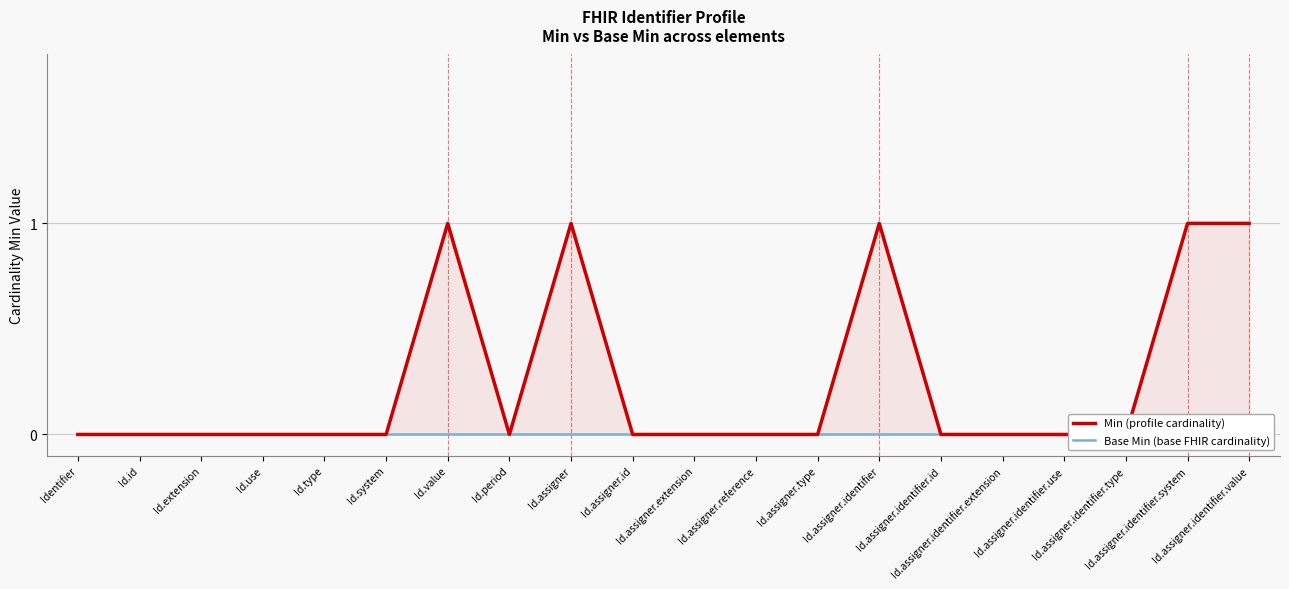

The Base Min (base FHIR cardinality) series shows 0 at Id.value. True or false?

True